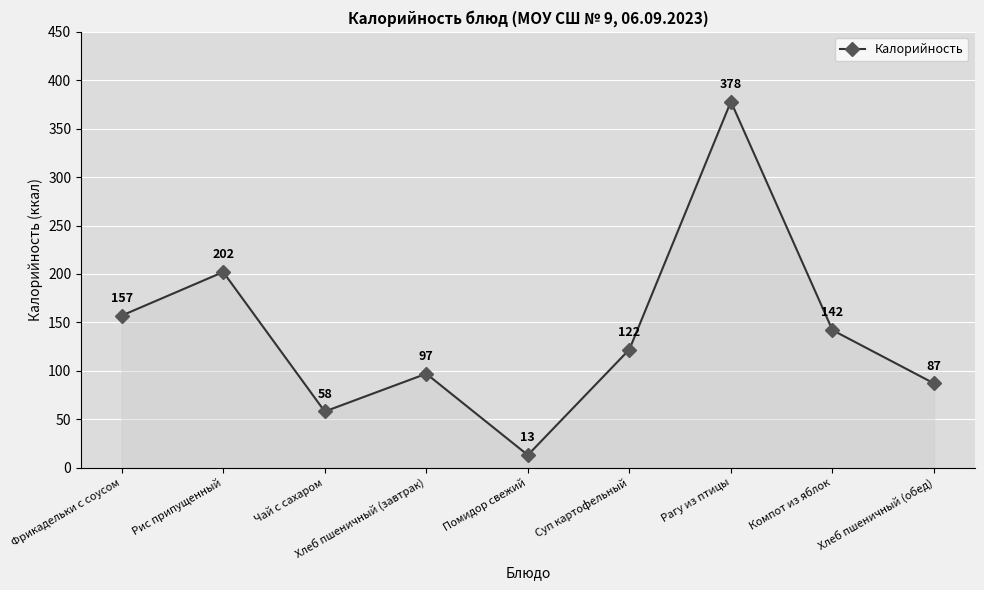

Reading left to right, extract all data points from this chart.

Фрикадельки с соусом=157	Рис припущенный=202	Чай с сахаром=58	Хлеб пшеничный (завтрак)=97	Помидор свежий=13	Суп картофельный=122	Рагу из птицы=378	Компот из яблок=142	Хлеб пшеничный (обед)=87